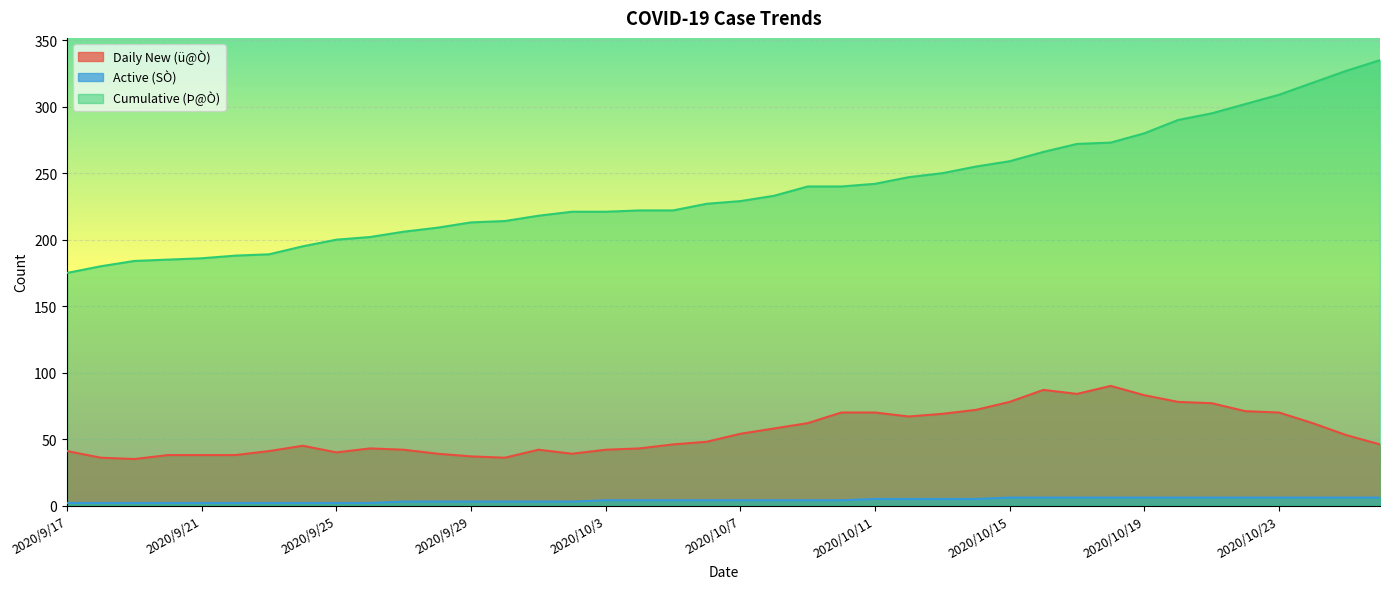

Which series has the largest total across all categories?

Cumulative (Þ@Ò)